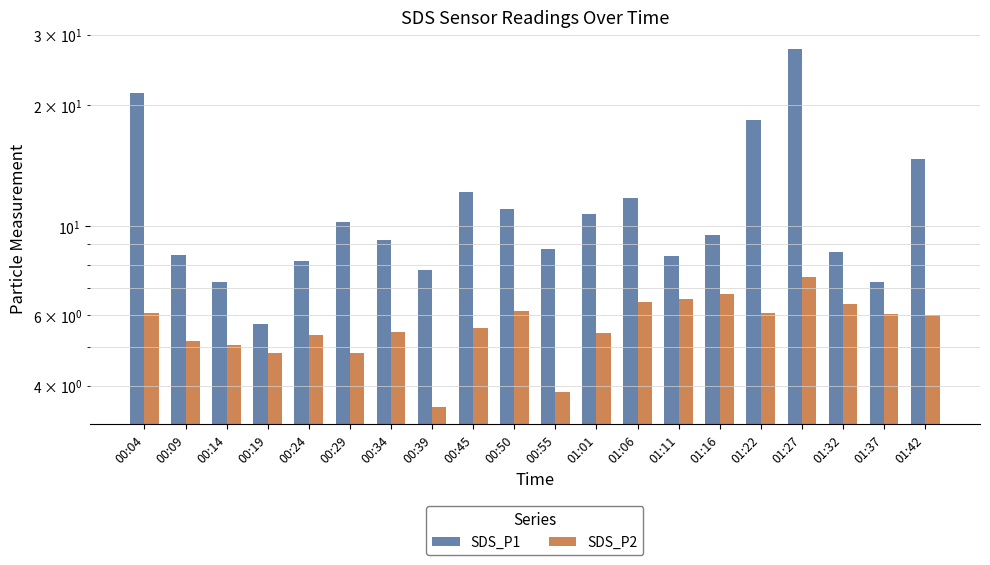

At which label does SDS_P2 first exceed 6?

00:04